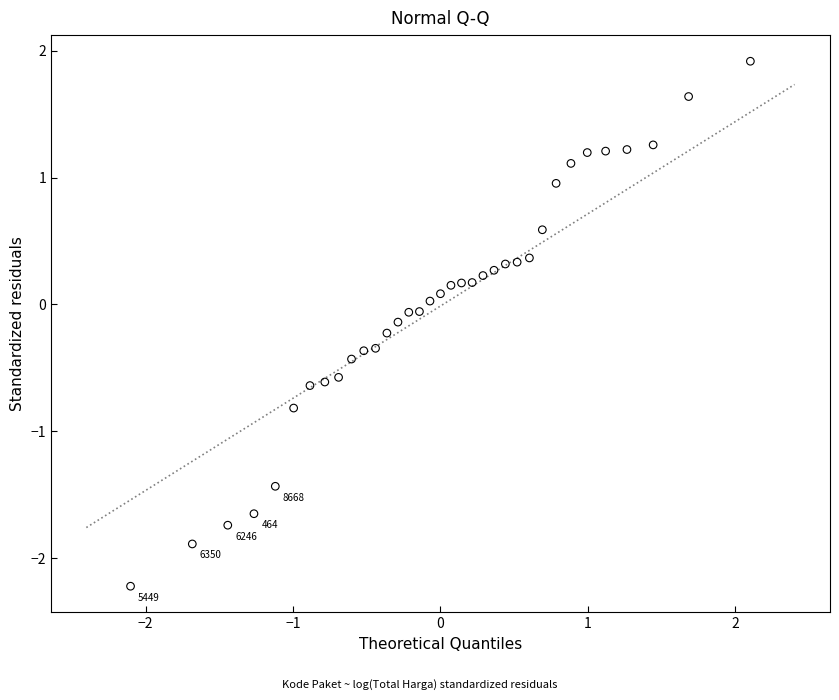

What is the range of X values (max minus min)?

4.2